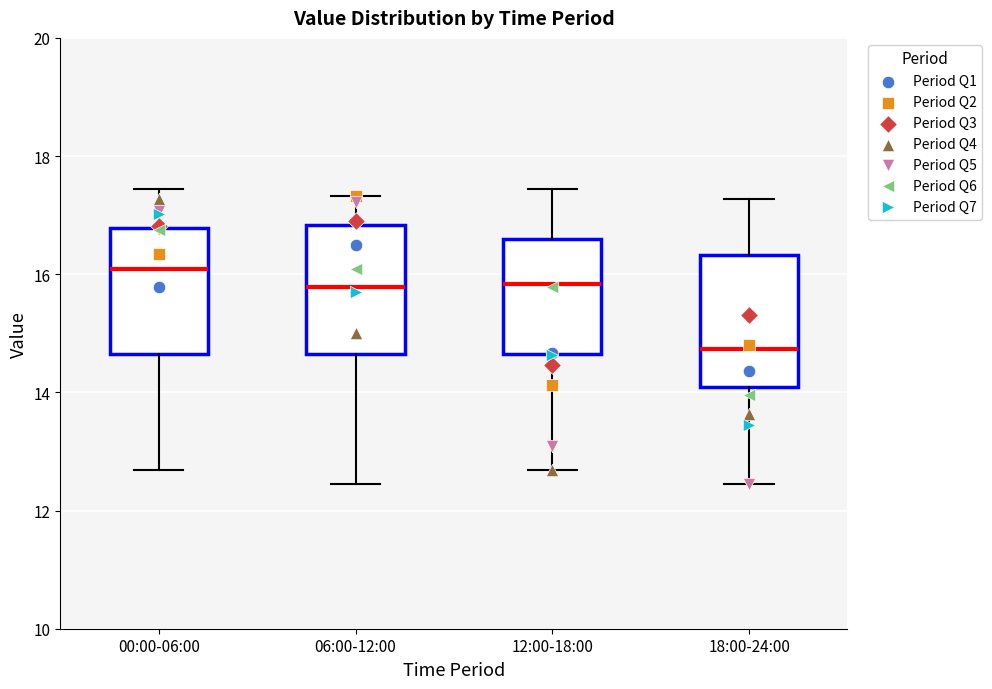

Where does the lower whisker of the box for 18:00-24:00 end on the y-axis? The values are not printed on the chart, so give them approximately, as read against the axis.

12.4